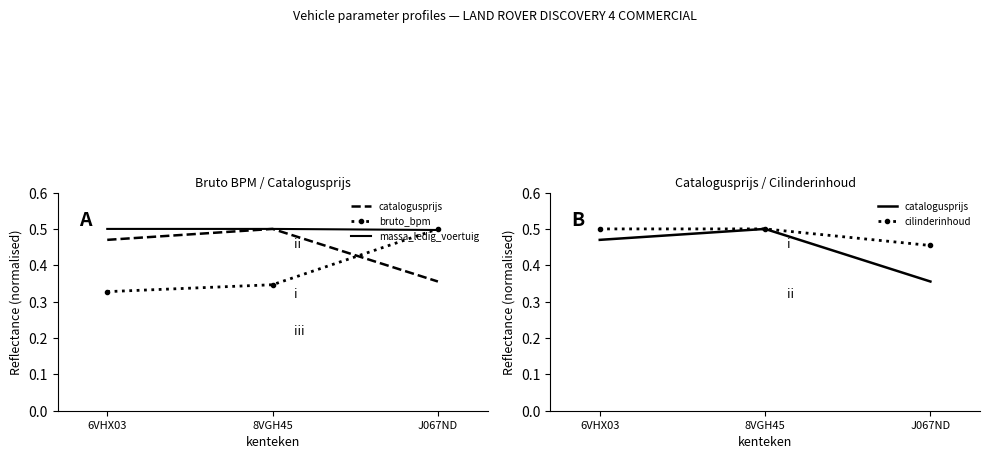

What is the value of the catalogusprijs point at the 3rd from the left?

0.4